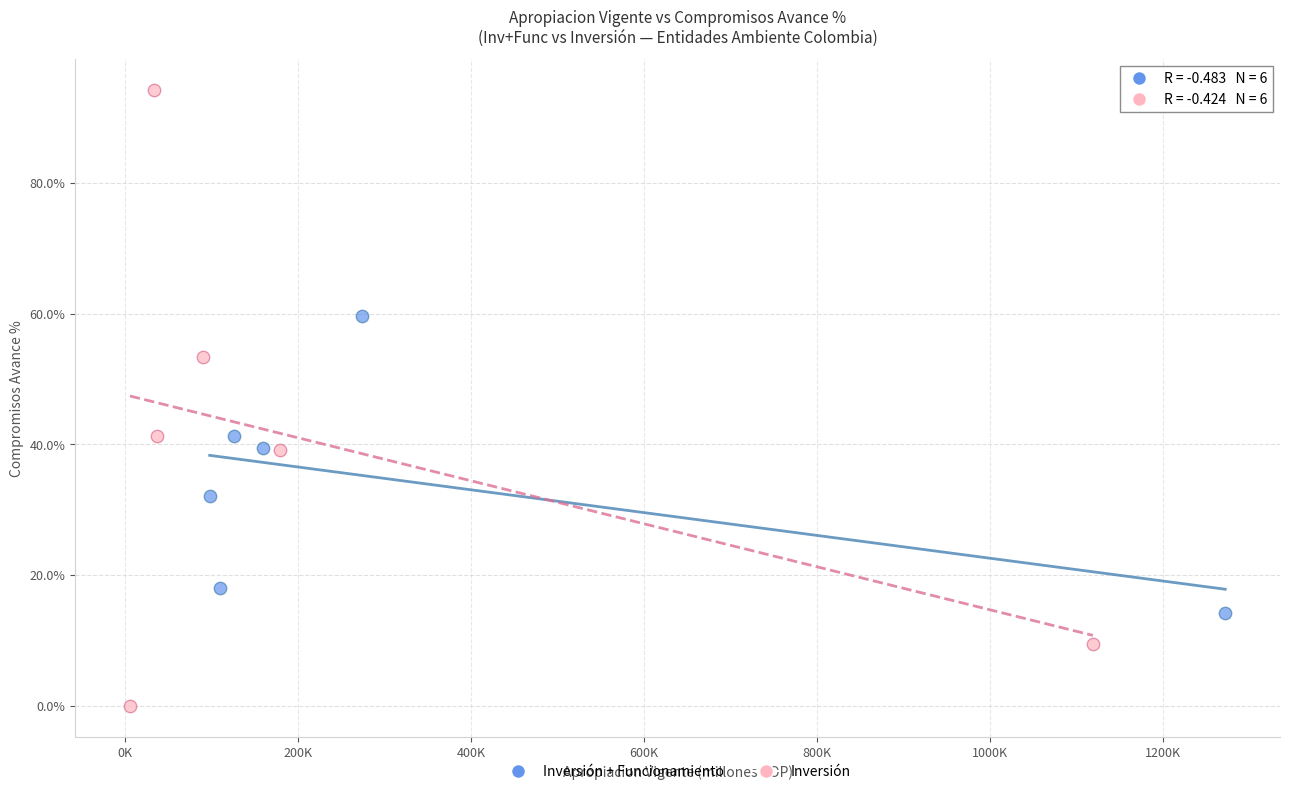

Which series reaches the maximum Y coordinate?

Inversión